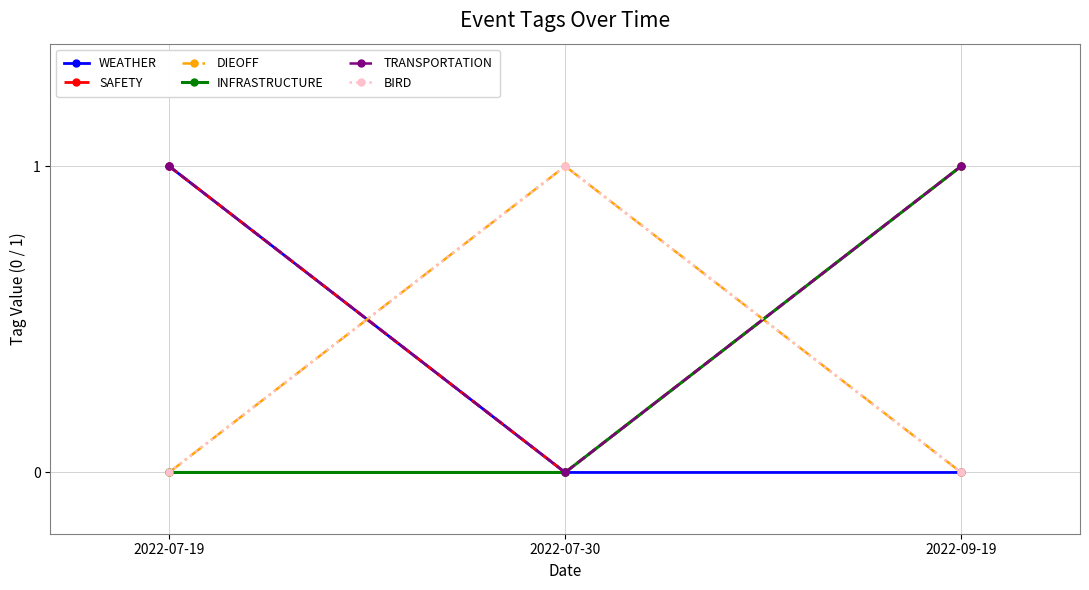

Reading left to right, list all the values displayed in this chart.

WEATHER: 2022-07-19=1	2022-07-30=0	2022-09-19=0
SAFETY: 2022-07-19=1	2022-07-30=0	2022-09-19=1
DIEOFF: 2022-07-19=0	2022-07-30=1	2022-09-19=0
INFRASTRUCTURE: 2022-07-19=0	2022-07-30=0	2022-09-19=1
TRANSPORTATION: 2022-07-19=1	2022-07-30=0	2022-09-19=1
BIRD: 2022-07-19=0	2022-07-30=1	2022-09-19=0